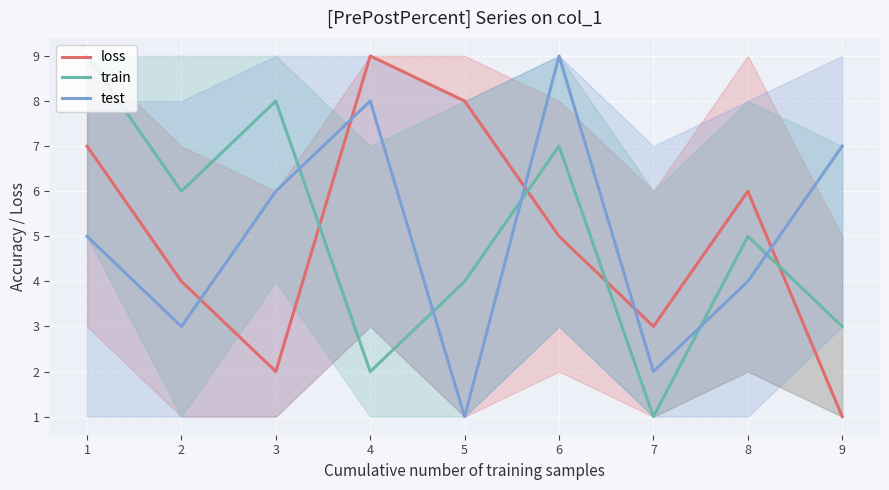

Which category has the lowest value in the loss series?

9